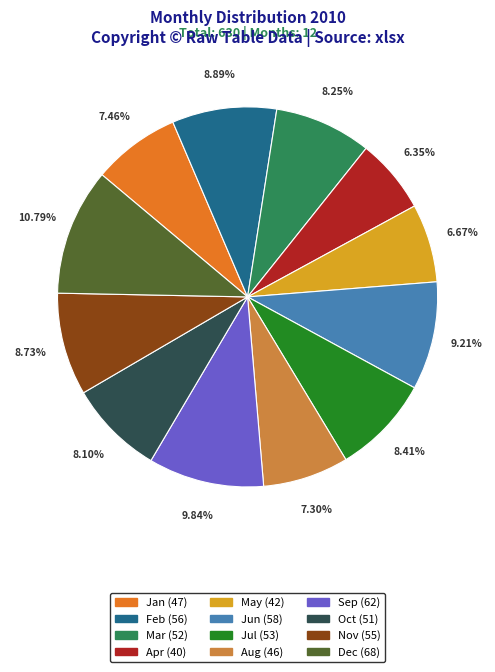

Combined, do Apr and Dec account for over 50%?

No